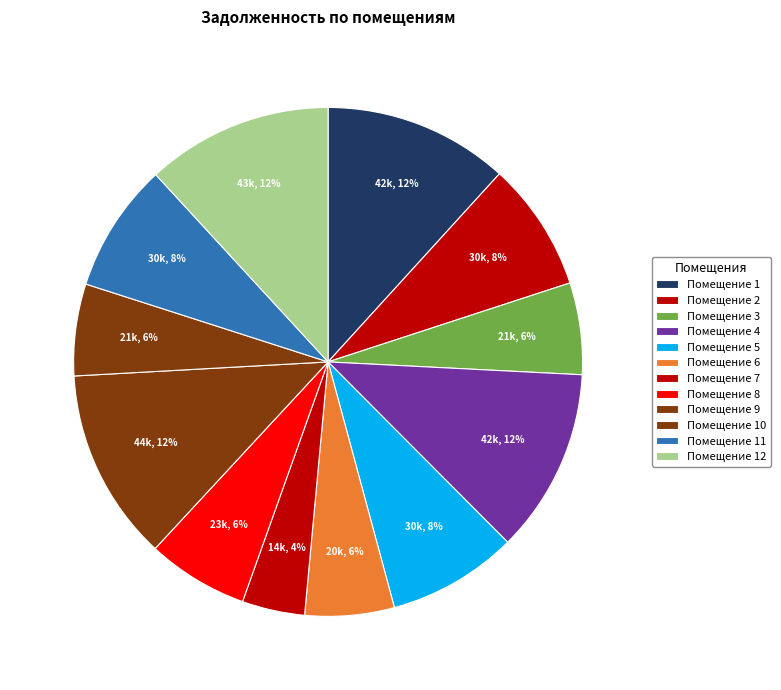

Does any single category account for the majority?

No